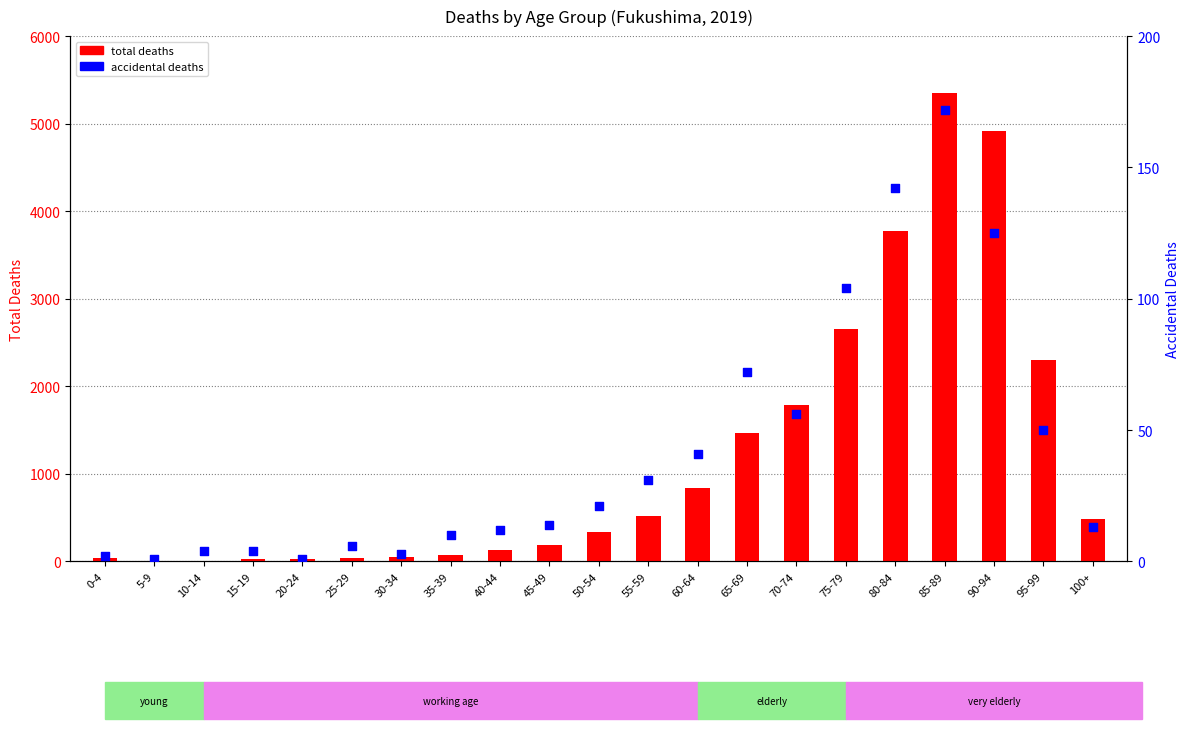

Which series has the widest spread of Y values?

total deaths